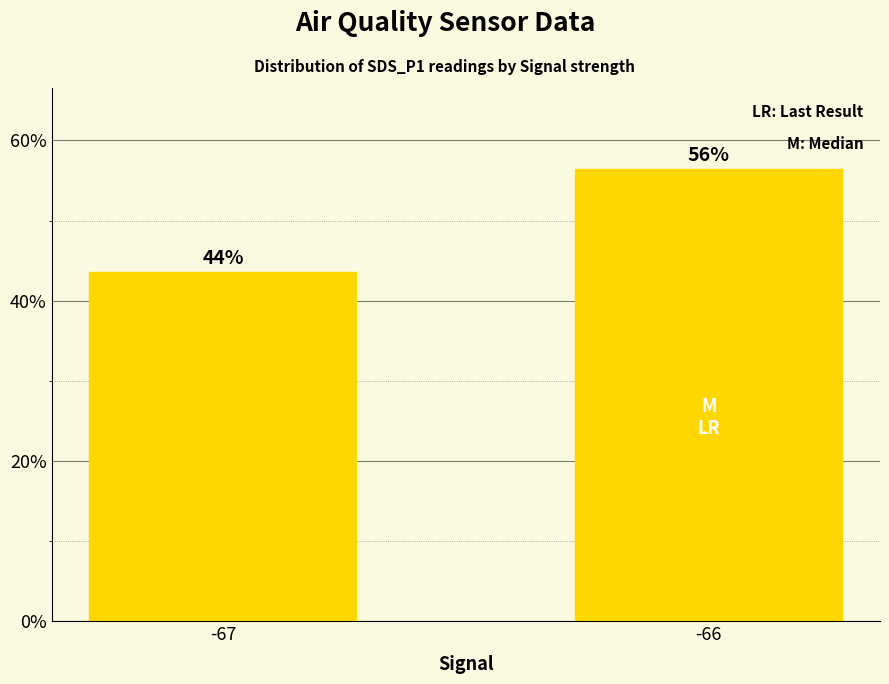

At which label does the data first exceed 56?

-66